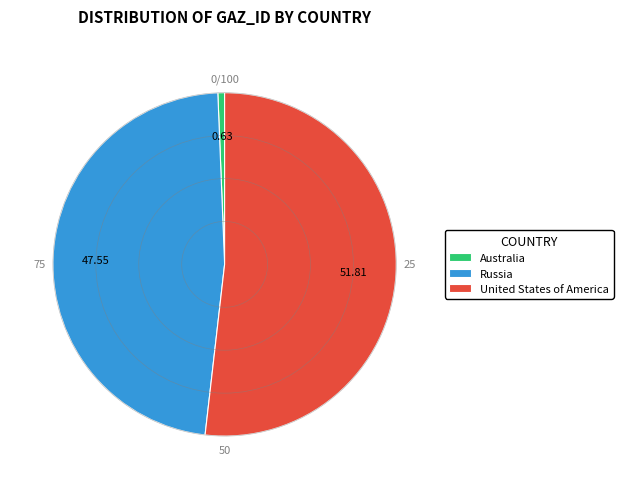

Does United States of America account for over 50% of the chart?

Yes